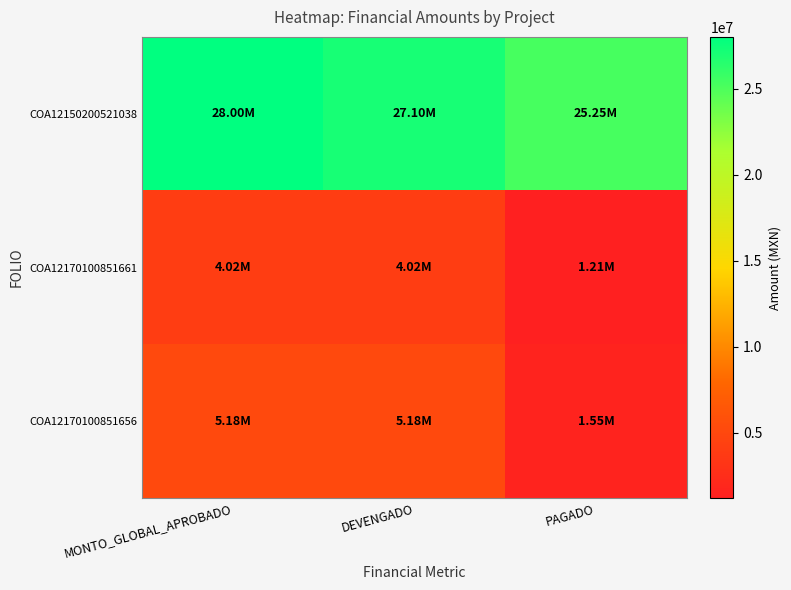

Reading right to left, extract all data points from this chart.

COA12150200521038: PAGADO=25253978.0	DEVENGADO=27096205.6	MONTO_GLOBAL_APROBADO=28000000.0
COA12170100851661: PAGADO=1207353.0	DEVENGADO=4024511.0	MONTO_GLOBAL_APROBADO=4024512.0
COA12170100851656: PAGADO=1552637.0	DEVENGADO=5177336.0	MONTO_GLOBAL_APROBADO=5177336.0